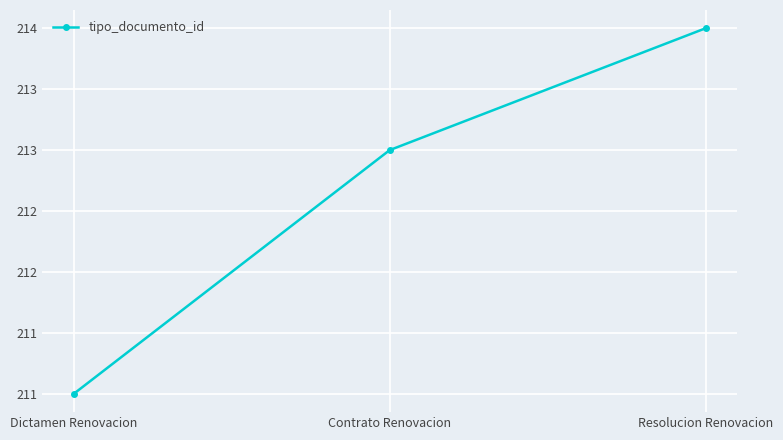

Does the chart have visible grid lines?

Yes